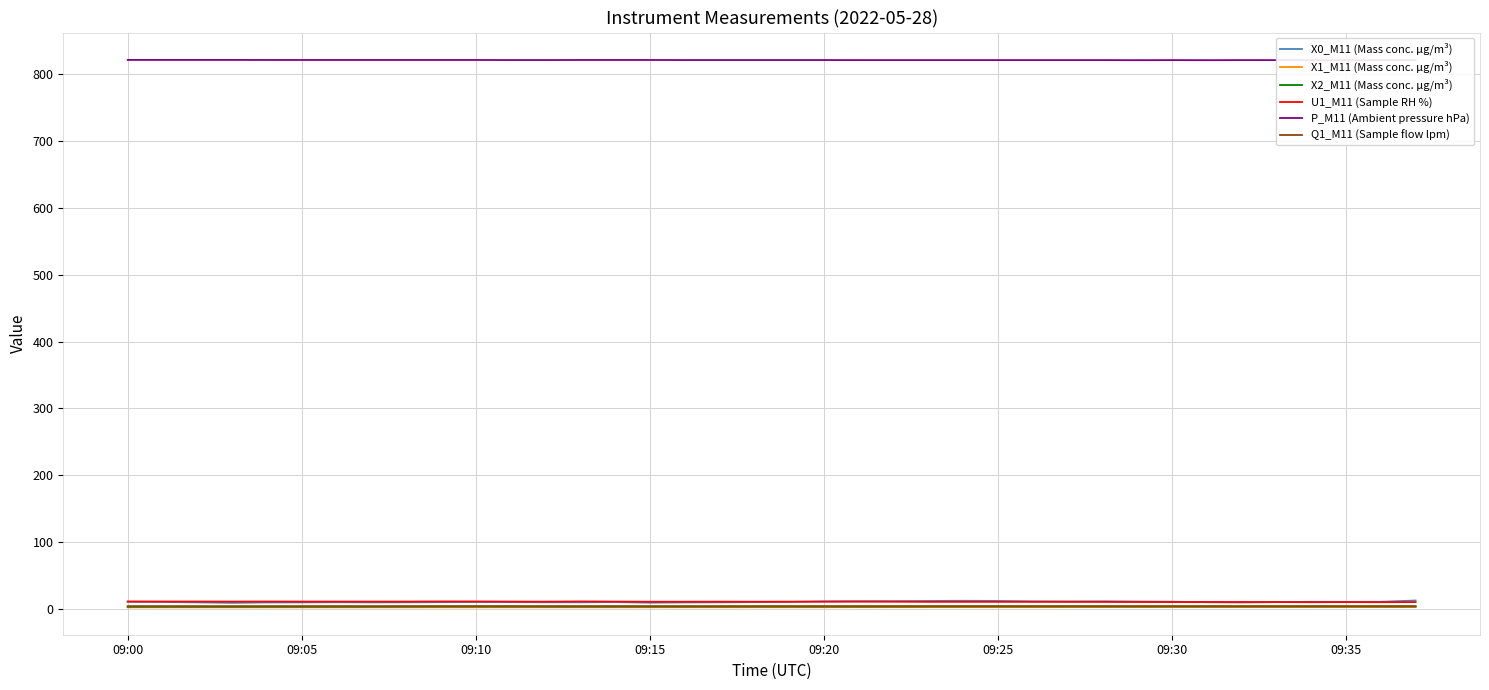

At 16, list the series in order from largest to smallest.

P_M11 (Ambient pressure hPa), U1_M11 (Sample RH %), X0_M11 (Mass conc. μg/m³), Q1_M11 (Sample flow lpm), X2_M11 (Mass conc. μg/m³), X1_M11 (Mass conc. μg/m³)